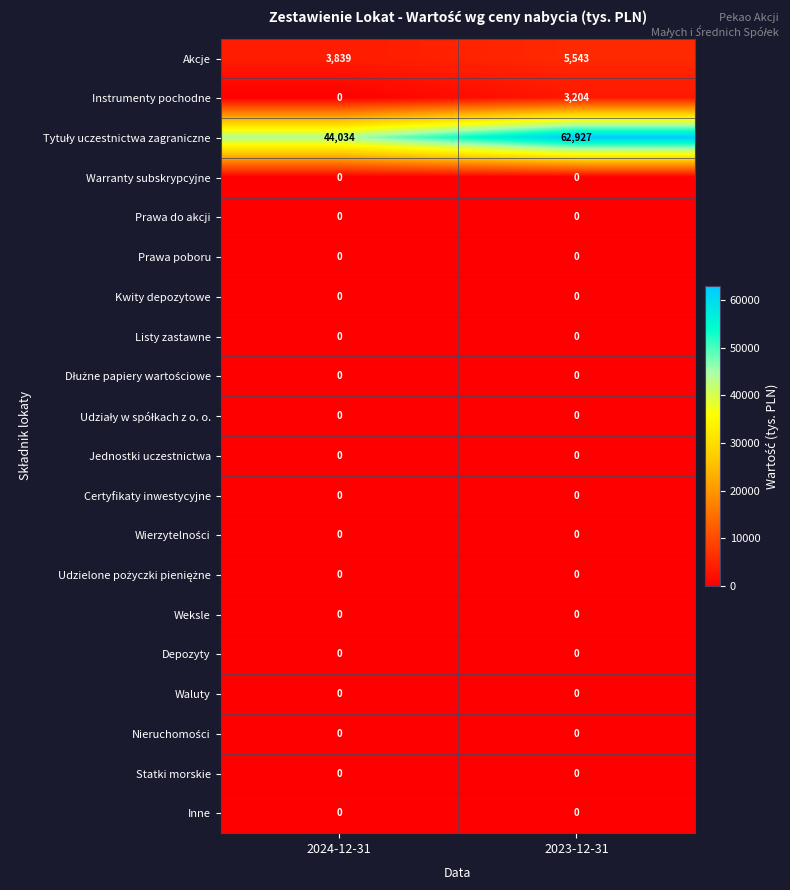

What is the total value across all series at 2023-12-31?

71674